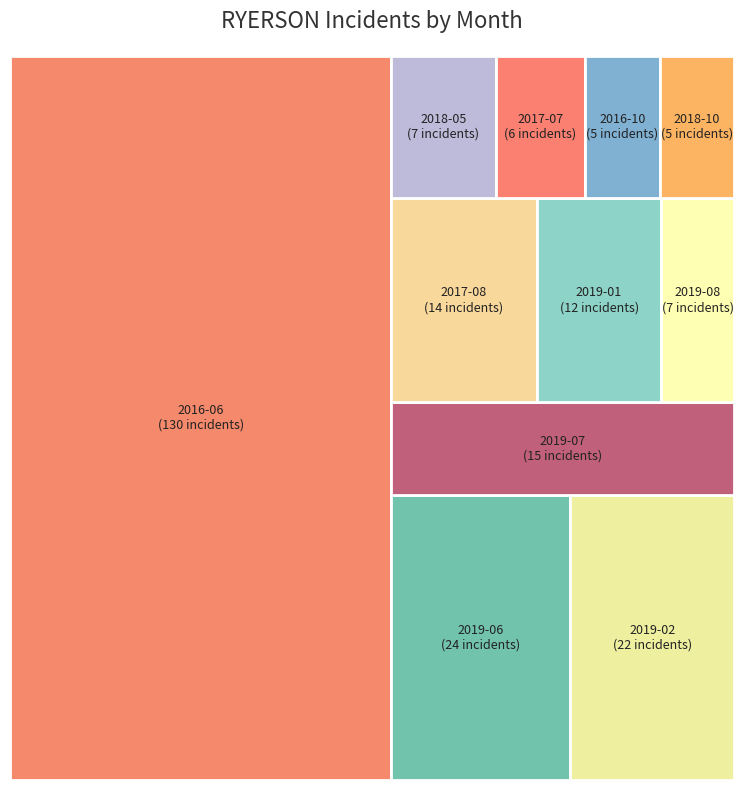

The 2019-08 slice represents 9% of the pie. True or false?

False